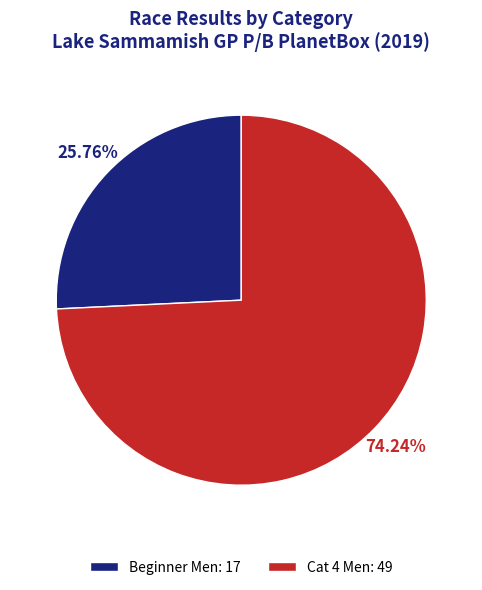

The Beginner Men slice represents 26% of the pie. True or false?

True